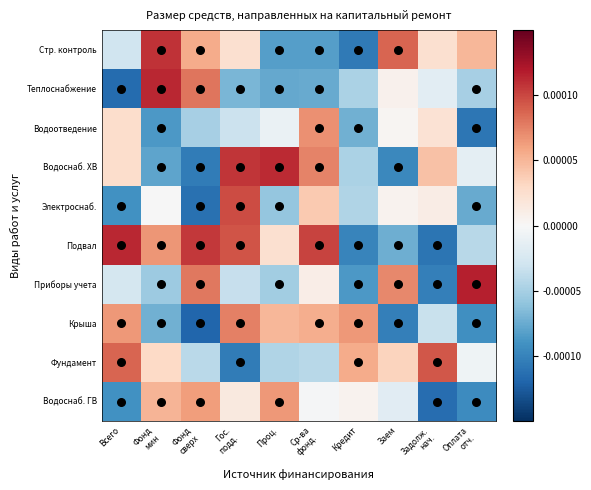

Which series has the largest total across all categories?

Подвал